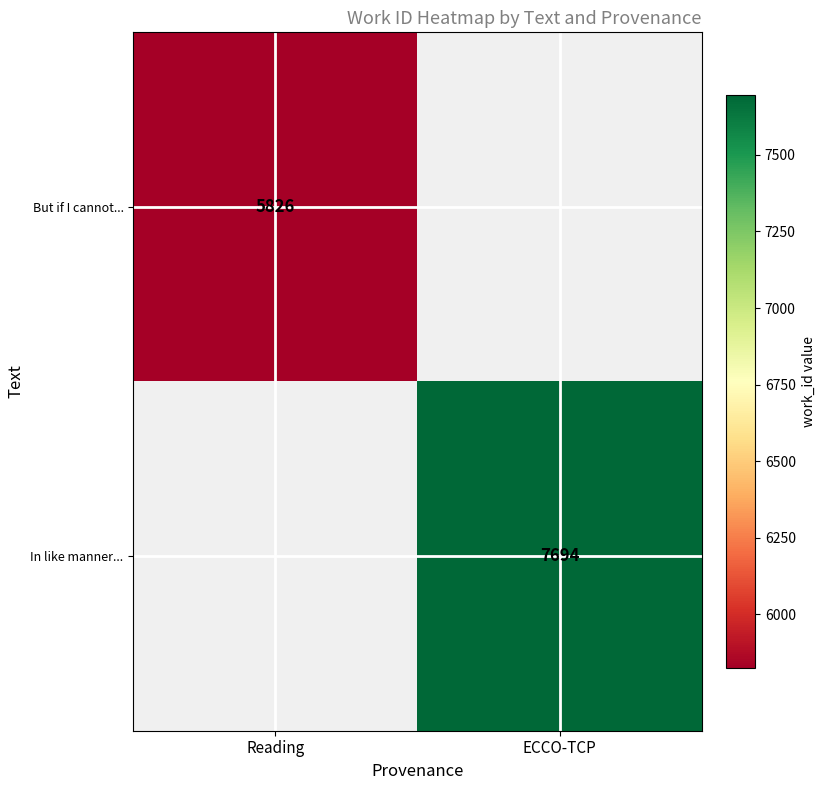

Which category has the lowest value across all series?

Reading